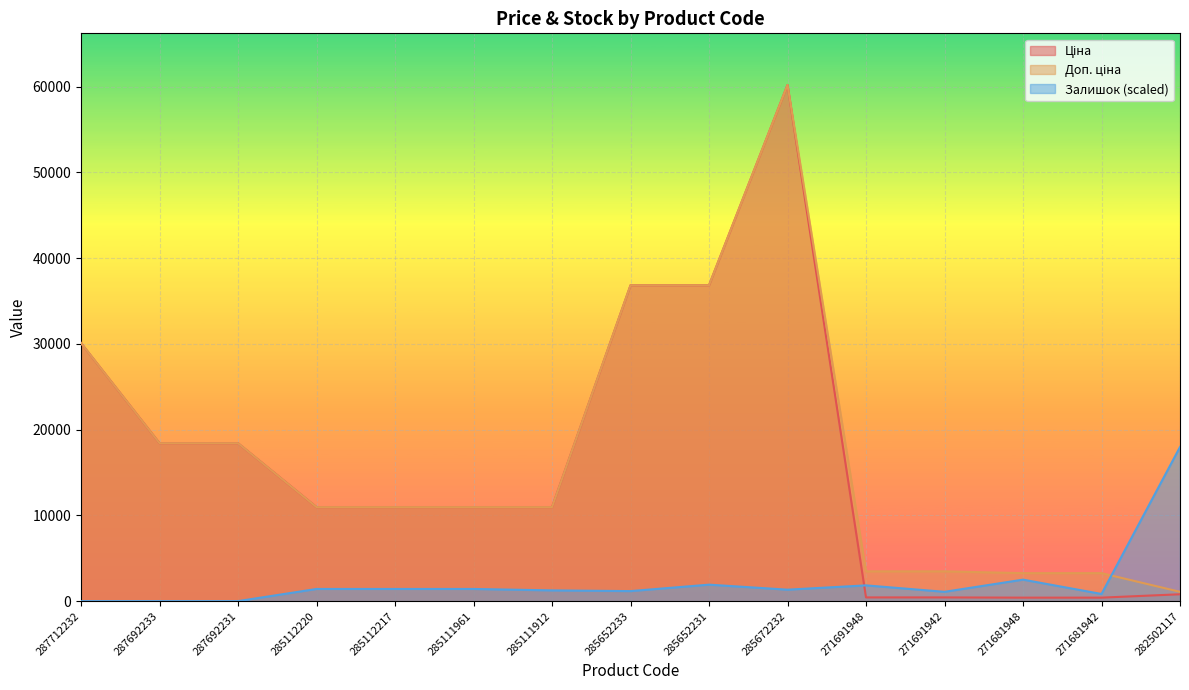

At how many categories does at least one series exceed 21899?

4